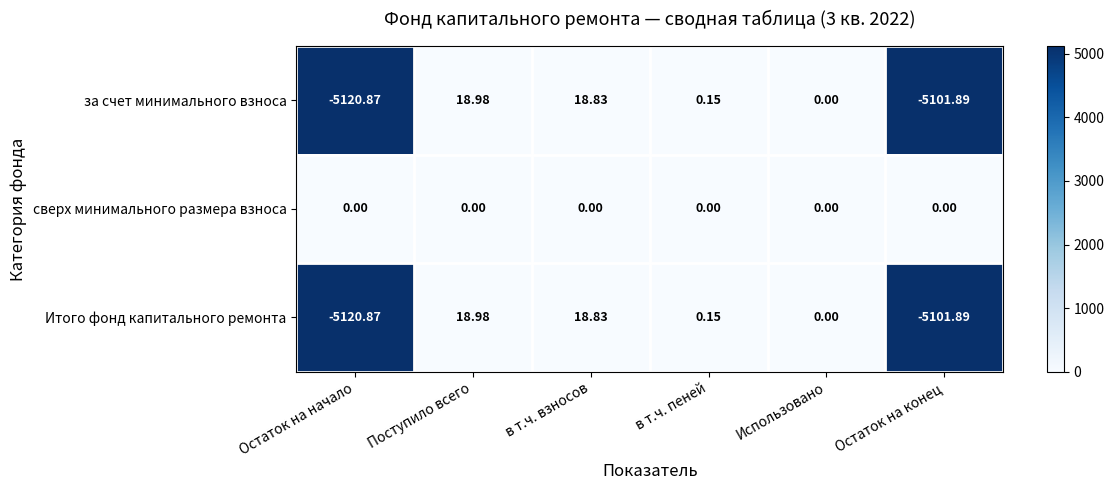

Which series has the largest total across all categories?

сверх минимального размера взноса